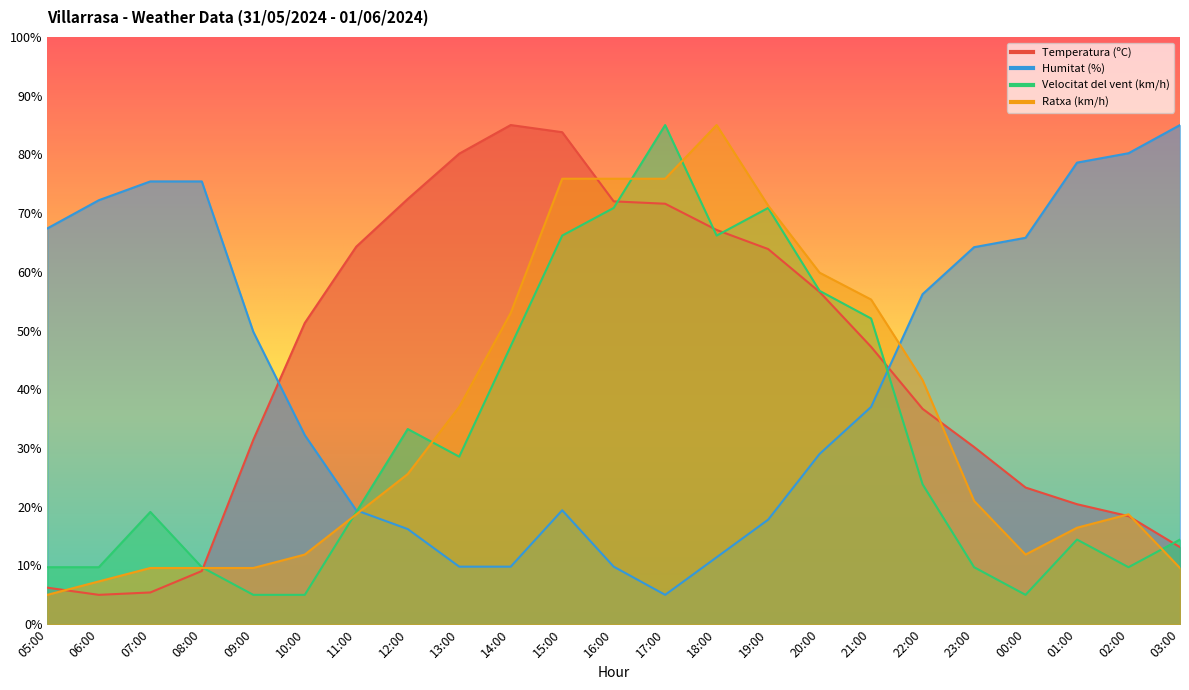

Is it true that Velocitat del vent (km/h) equals 28.1 at 11:00?

False